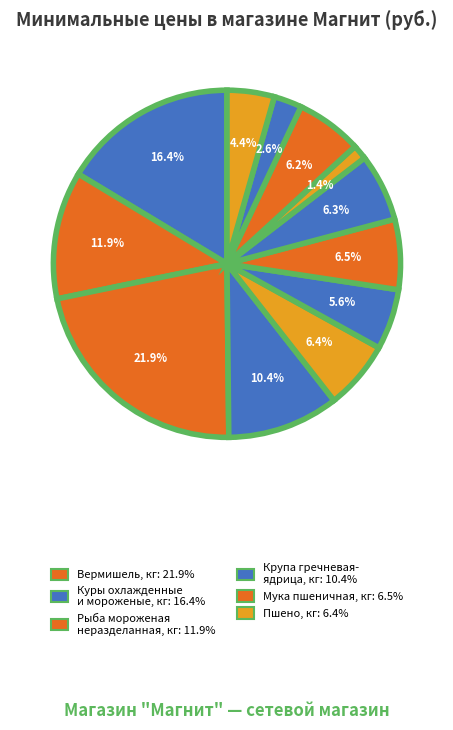

How many slices are in this pie chart?

12